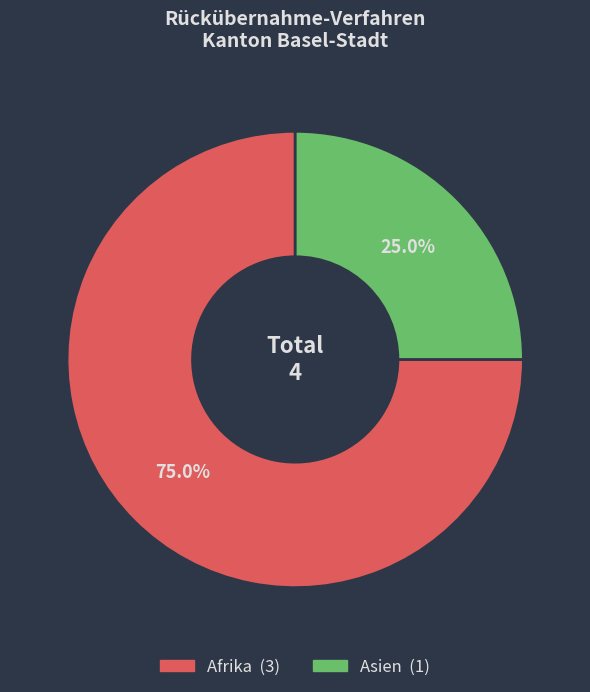

How many segments does this pie chart have?

2